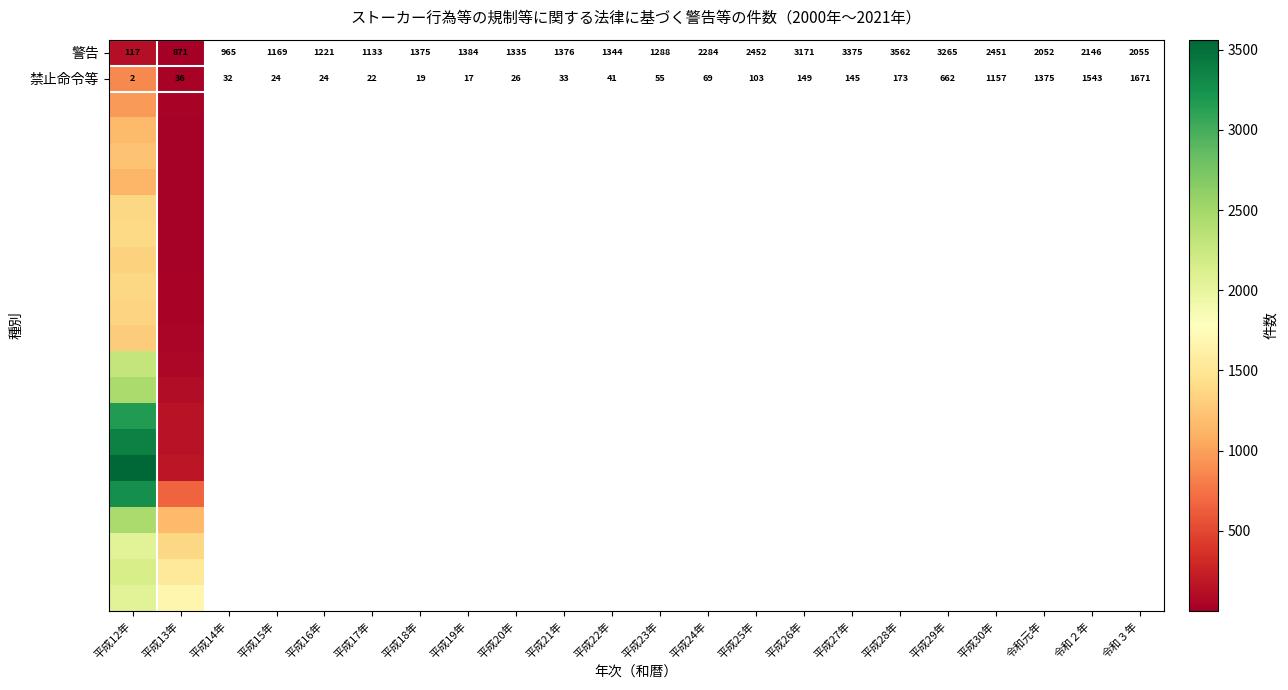

What is the total value across all series at 平成12年?

40391